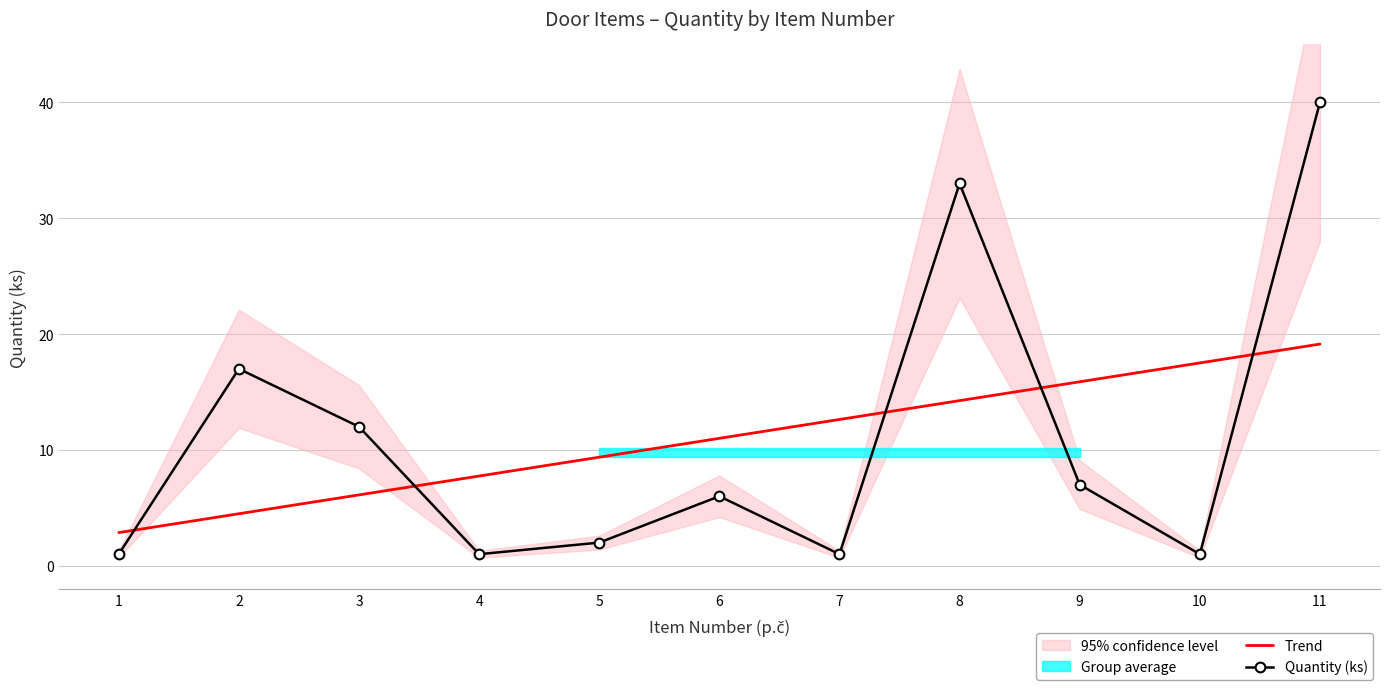

Is the value of Quantity (ks) at 6 greater than the value of Trend at 10?

No